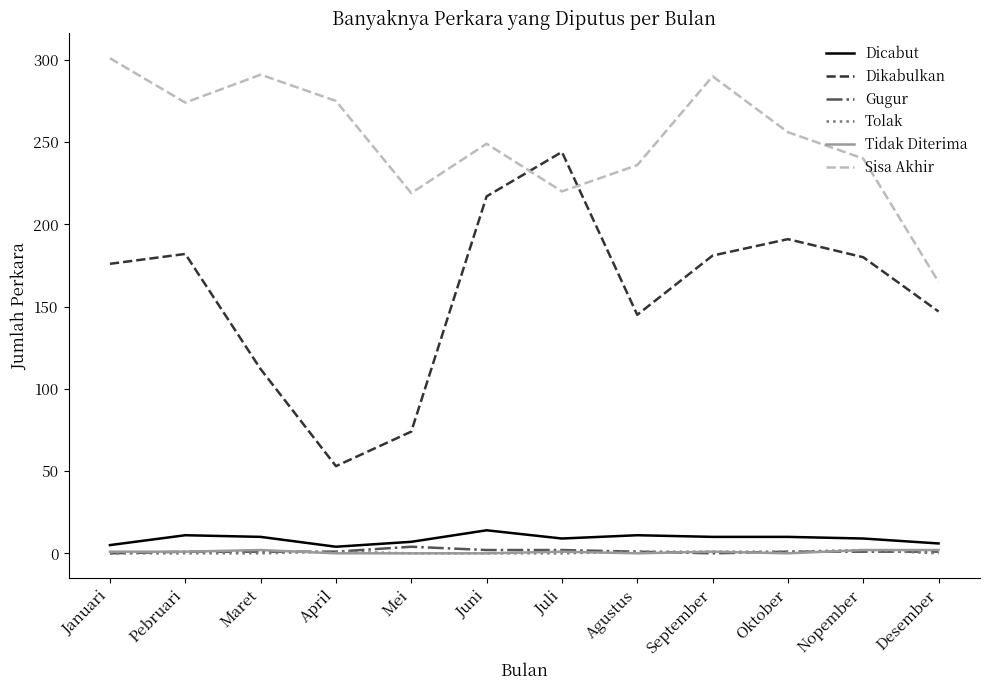

Which series changed the most between Maret and September?

Dikabulkan